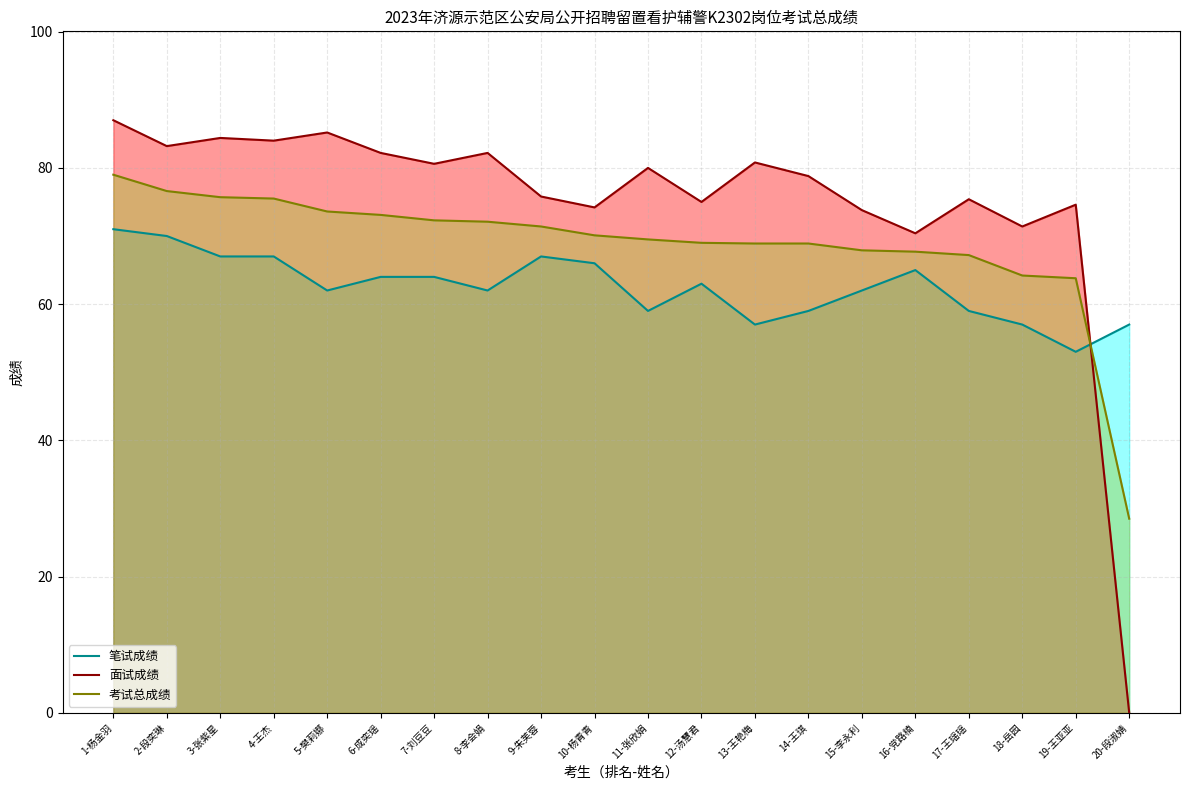

Rank the categories by 面试成绩 value from lowest to highest.

20-段淑婧, 16-党路楠, 18-岳园, 15-李永利, 10-杨青青, 19-王亚亚, 12-汤慧君, 17-王瑶瑶, 9-朱芙蓉, 14-王琪, 11-张欣娟, 7-刘豆豆, 13-王艳梅, 6-成奕瑶, 8-李会娟, 2-段奕琳, 4-王杰, 3-张紫星, 5-樊莉娜, 1-杨金羽